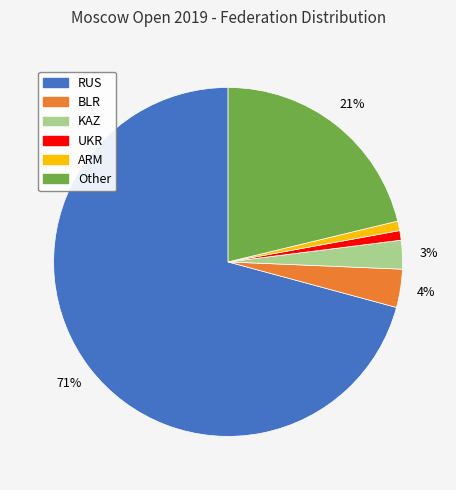

To the nearest percent, what is the average slice percentage?

17%